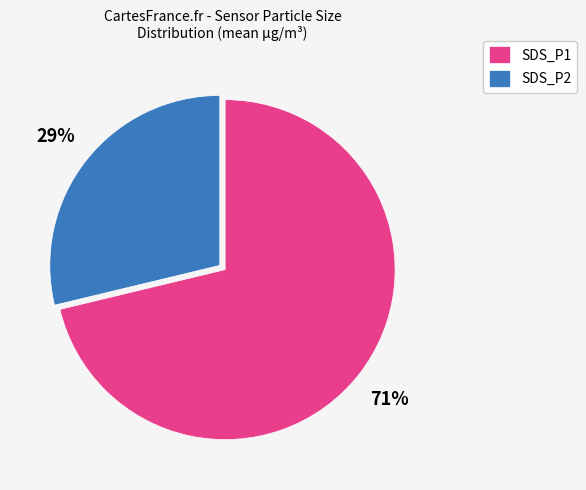

To the nearest percent, what portion does SDS_P2 represent?

29%